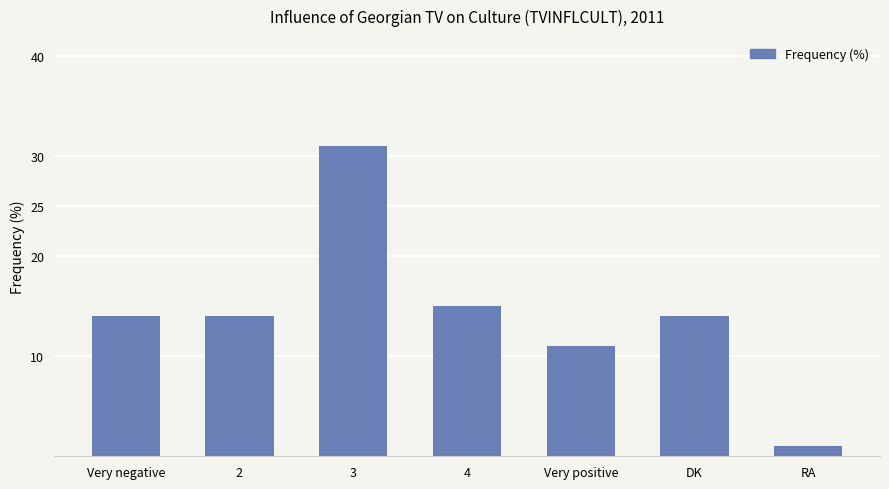

Read the value at 2.

14